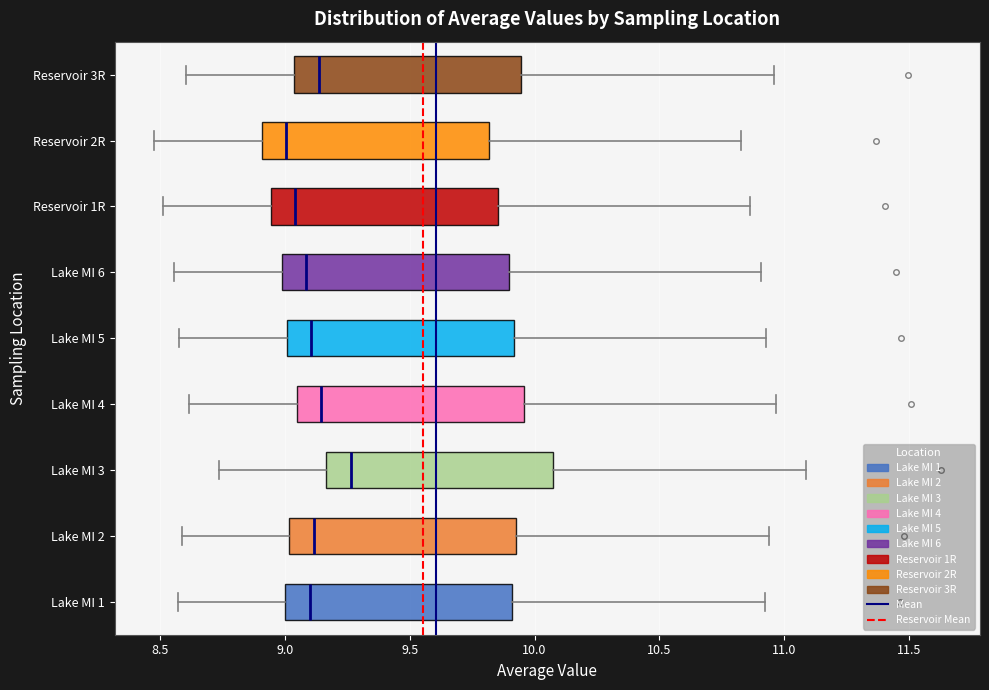

Reading bottom to top, transcribe this box plot: for each box, give where its median line is, the range the box spans, and where its two whiskers end, as read against the x-axis. The values are not printed on the chart, so give them approximately, as read against the axis.

Lake MI 1: median 9.10, box 9.00 to 9.90, whiskers 8.55 to 10.90
Lake MI 2: median 9.10, box 9.00 to 9.95, whiskers 8.60 to 10.95
Lake MI 3: median 9.25, box 9.15 to 10.10, whiskers 8.75 to 11.10
Lake MI 4: median 9.15, box 9.05 to 9.95, whiskers 8.60 to 10.95
Lake MI 5: median 9.10, box 9.00 to 9.90, whiskers 8.60 to 10.95
Lake MI 6: median 9.10, box 9.00 to 9.90, whiskers 8.55 to 10.90
Reservoir 1R: median 9.05, box 8.95 to 9.85, whiskers 8.50 to 10.85
Reservoir 2R: median 9.00, box 8.90 to 9.80, whiskers 8.50 to 10.85
Reservoir 3R: median 9.15, box 9.05 to 9.95, whiskers 8.60 to 10.95